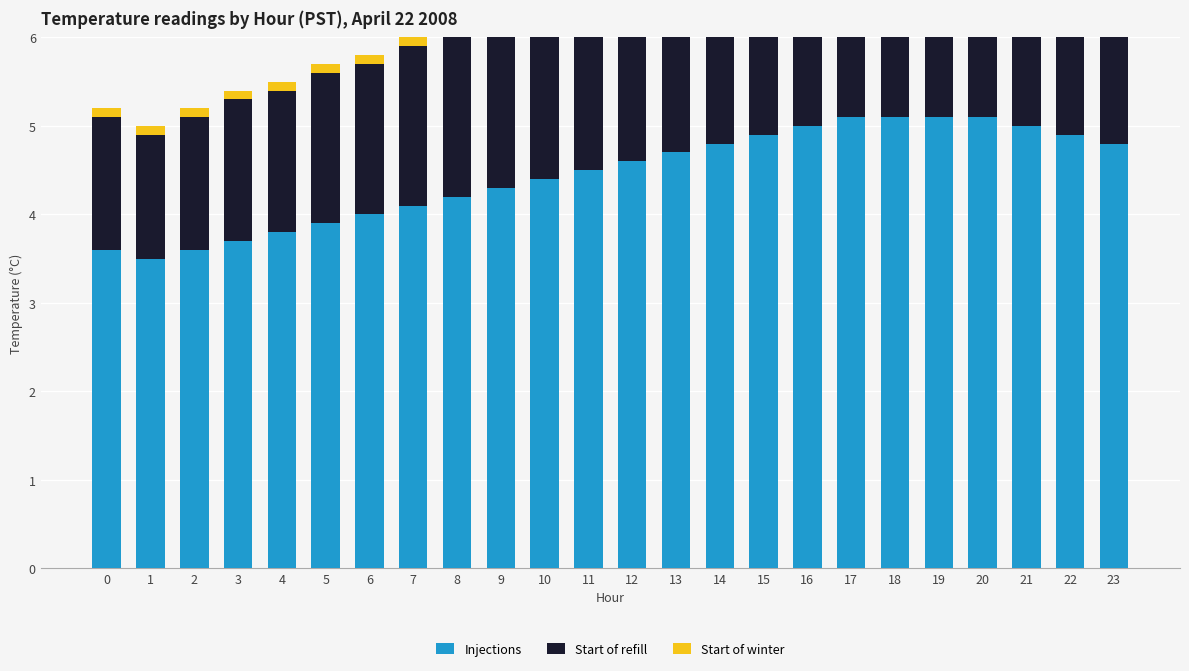

Is the value of Start of refill at 14 greater than the value of Start of winter at 20?

Yes